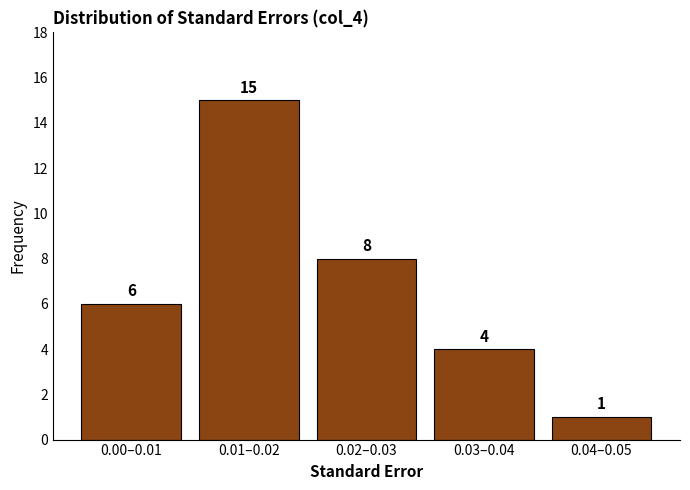

Reading left to right, list all the values displayed in this chart.

0.00–0.01=6	0.01–0.02=15	0.02–0.03=8	0.03–0.04=4	0.04–0.05=1